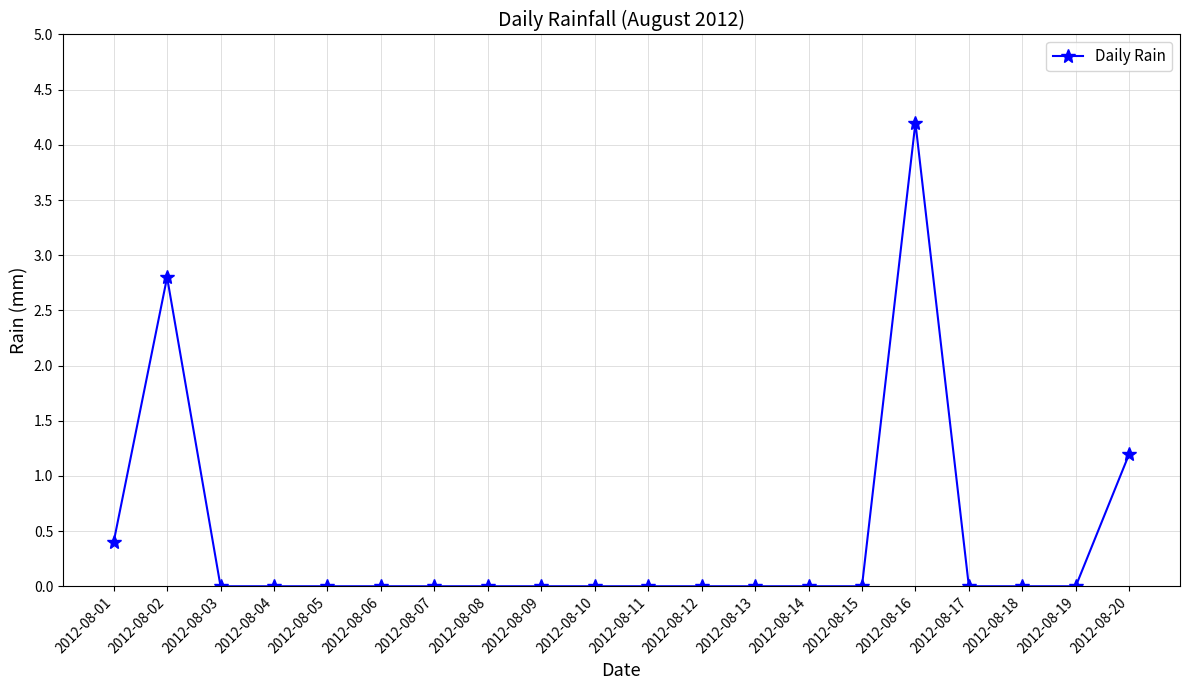

Reading left to right, extract all data points from this chart.

0.4	2.8	0.0	0.0	0.0	0.0	0.0	0.0	0.0	0.0	0.0	0.0	0.0	0.0	0.0	4.2	0.0	0.0	0.0	1.2